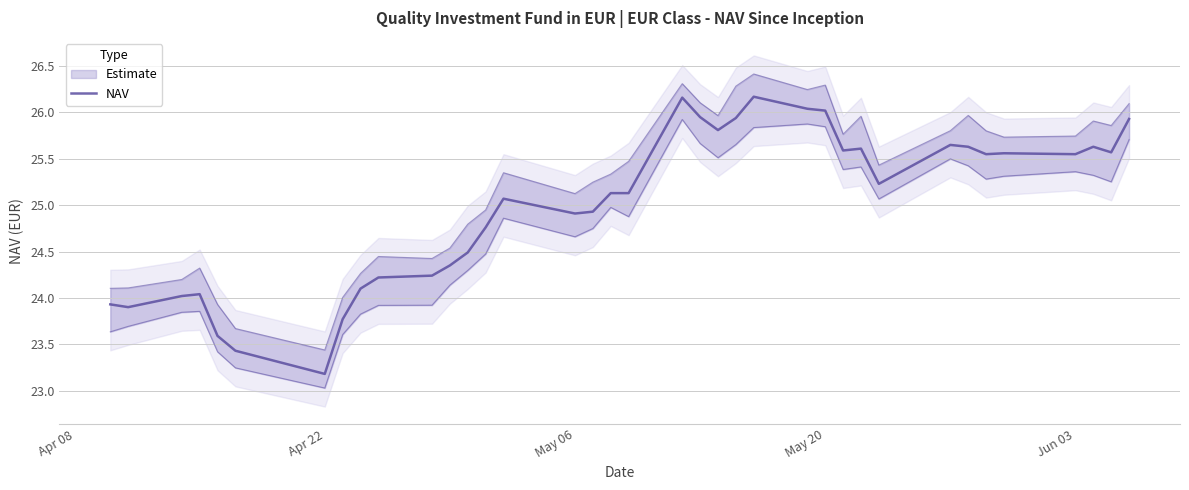

How many lines are shown in the chart?

1